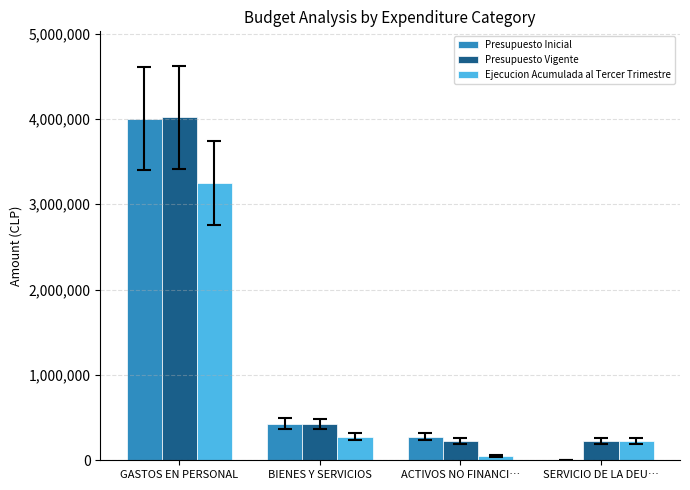

Which series changed the most between GASTOS EN PERSONAL and ACTIVOS NO FINANCI…?

Presupuesto Vigente